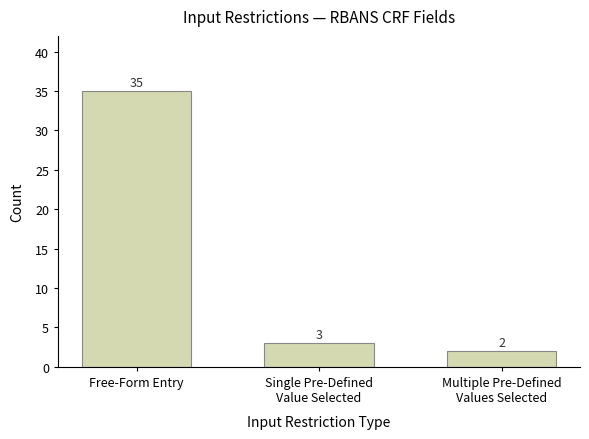

Approximately how many times larger is the value at Single Pre-Defined
Value Selected compared to Free-Form Entry?

0.1